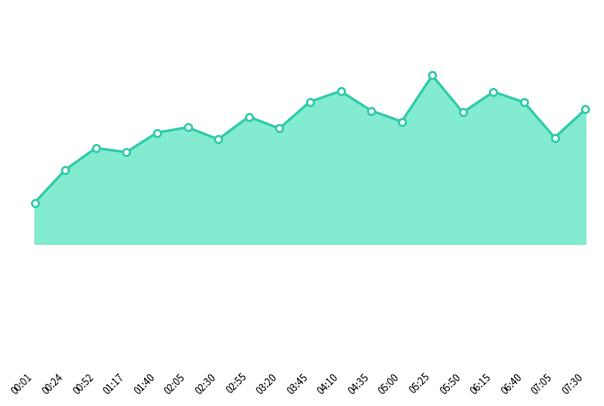

What is the change in value from 05:25 to 06:40?

-32.8